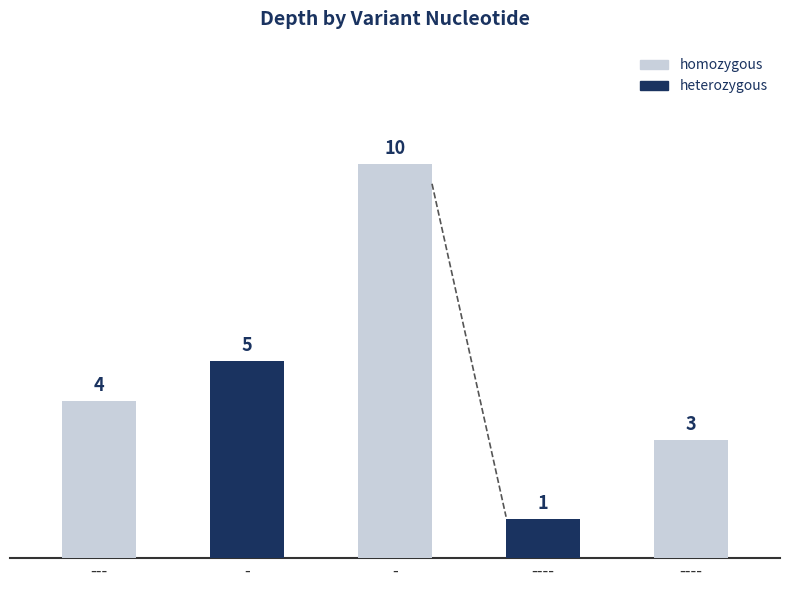

What is the value of the 2nd bar from the left?

5